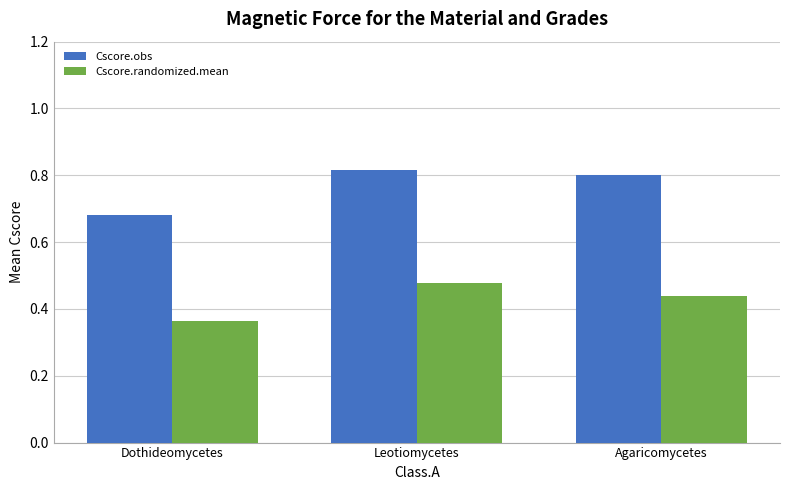

What is the difference between the highest and lowest values at Leotiomycetes?

0.3